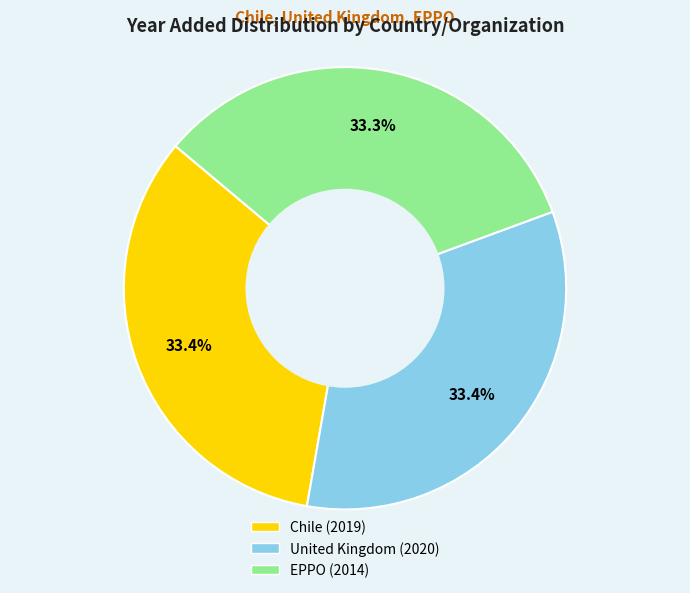

Does United Kingdom (2020) represent more than half of the total?

No